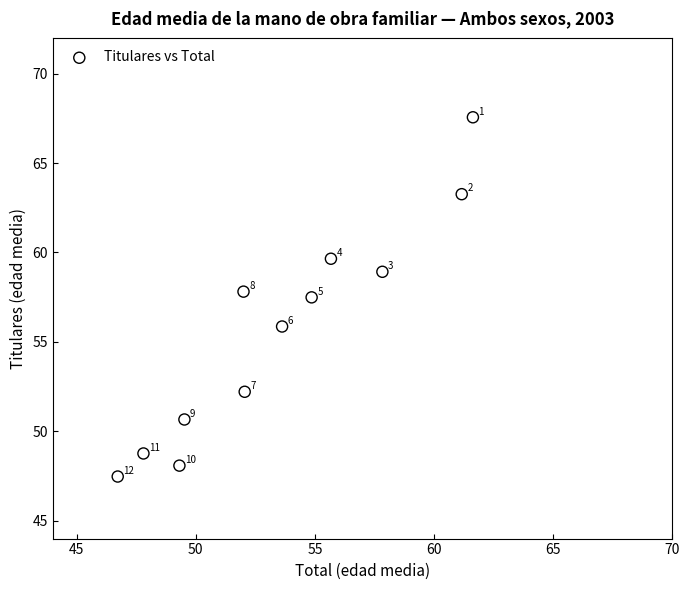

What is the average Y value?

55.6